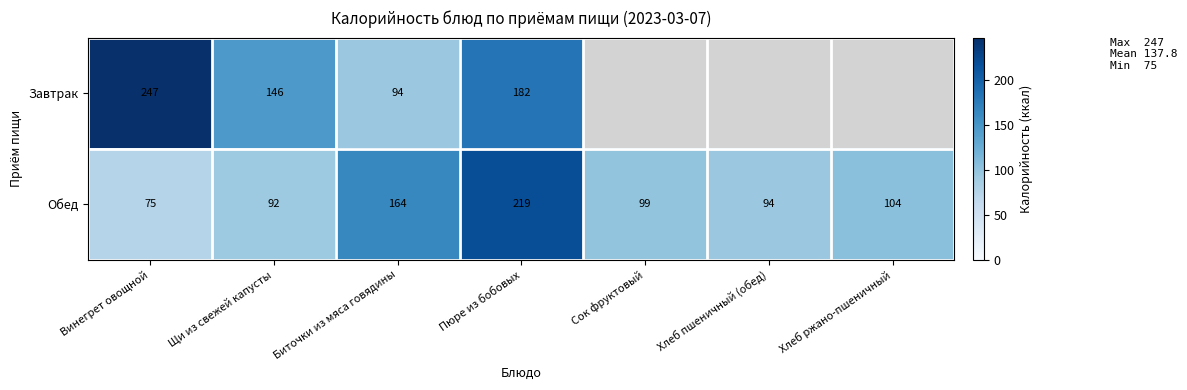

The value of Завтрак at Пюре из бобовых is 115. True or false?

False